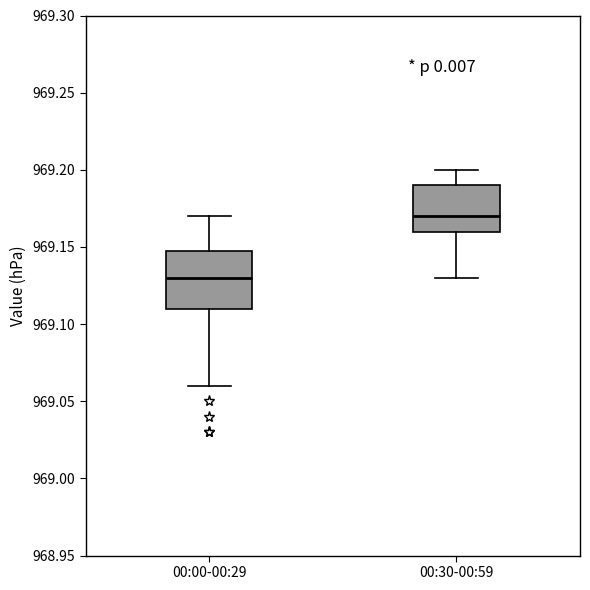

Where is the lower edge of the box for 00:30-00:59 on the y-axis? The values are not printed on the chart, so give them approximately, as read against the axis.

969.16